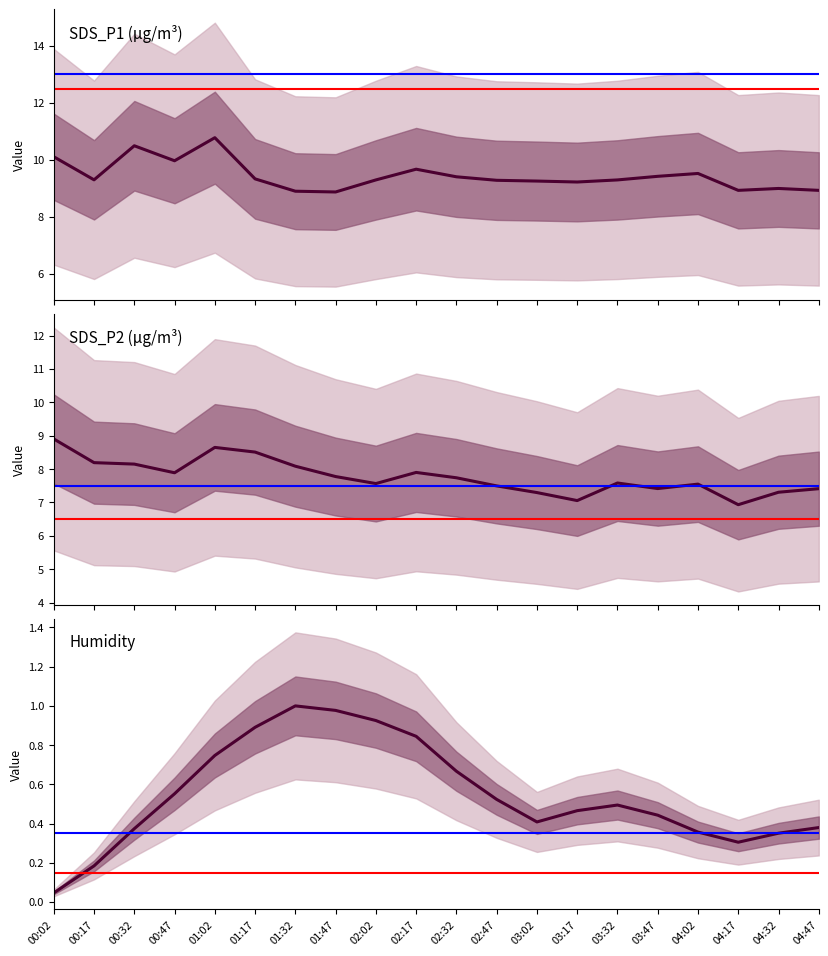

What are all the series names shown in the legend?

SDS_P1, SDS_P2, Humidity (norm.)